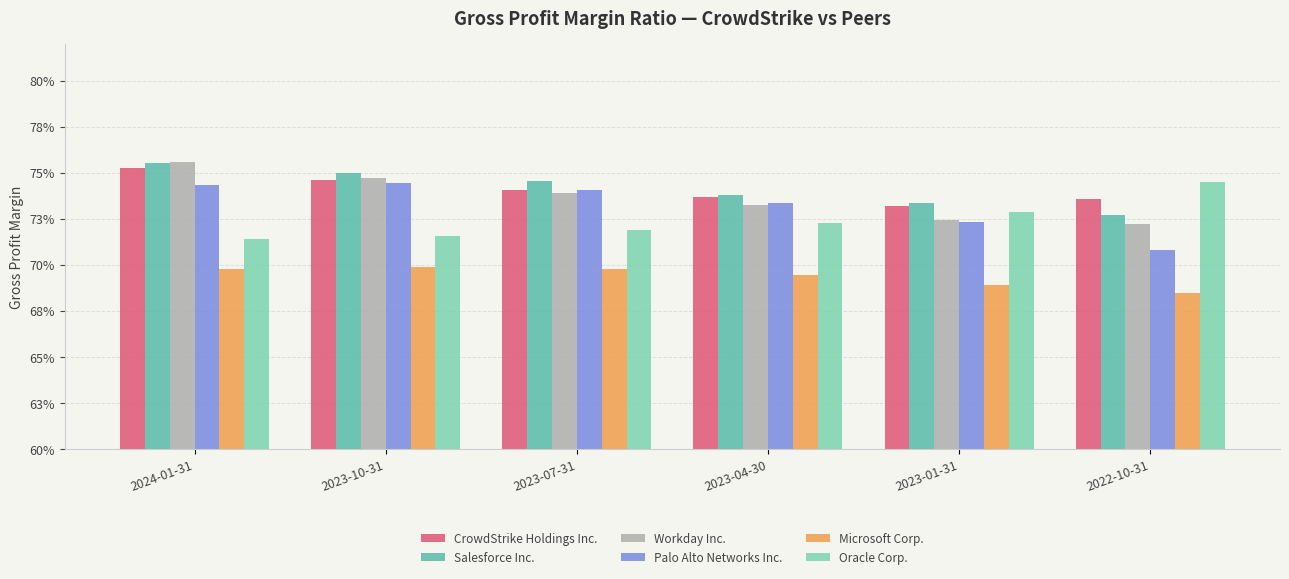

Which series has the largest total across all categories?

Salesforce Inc.